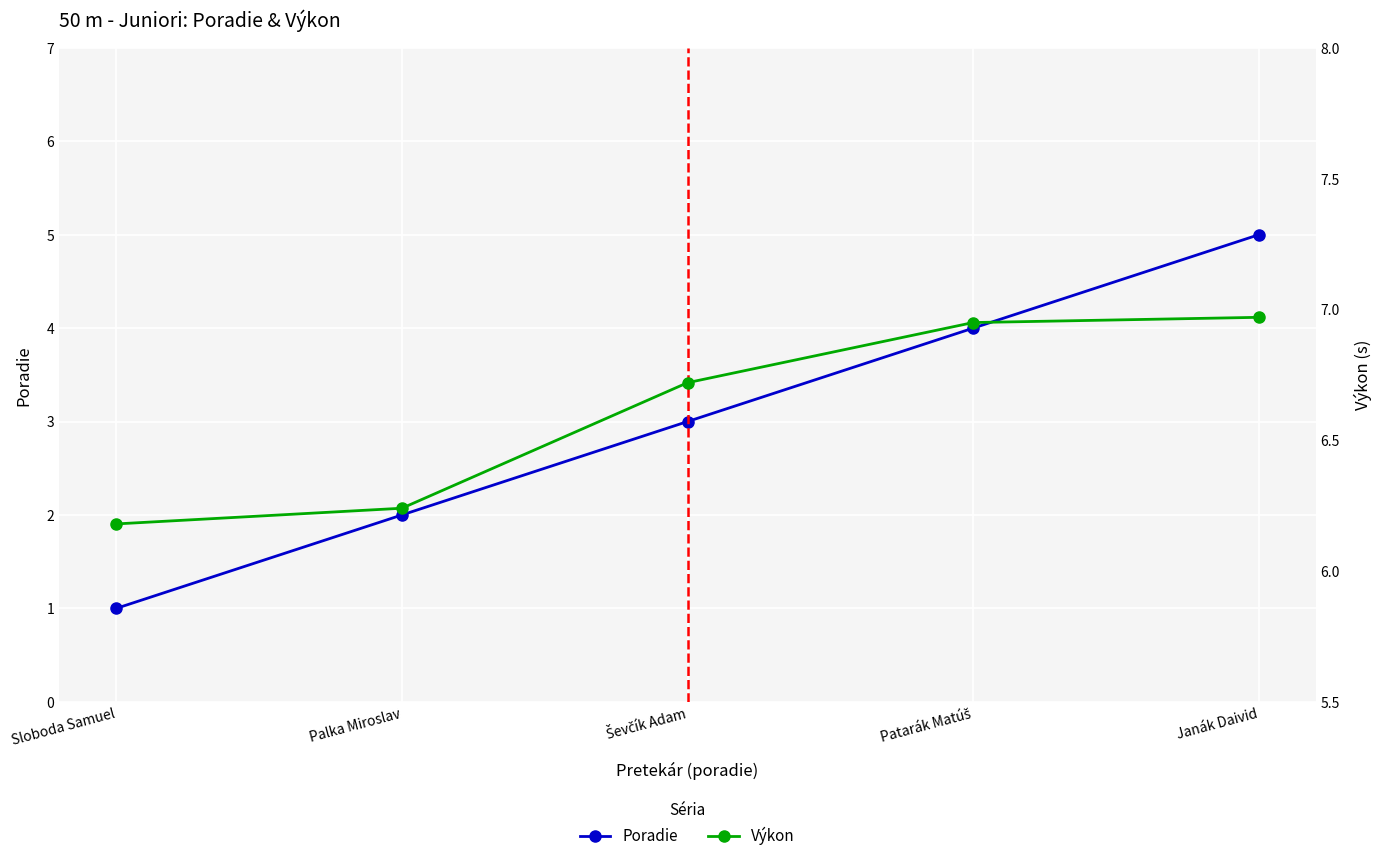

At which label does Výkon reach its minimum?

Sloboda Samuel